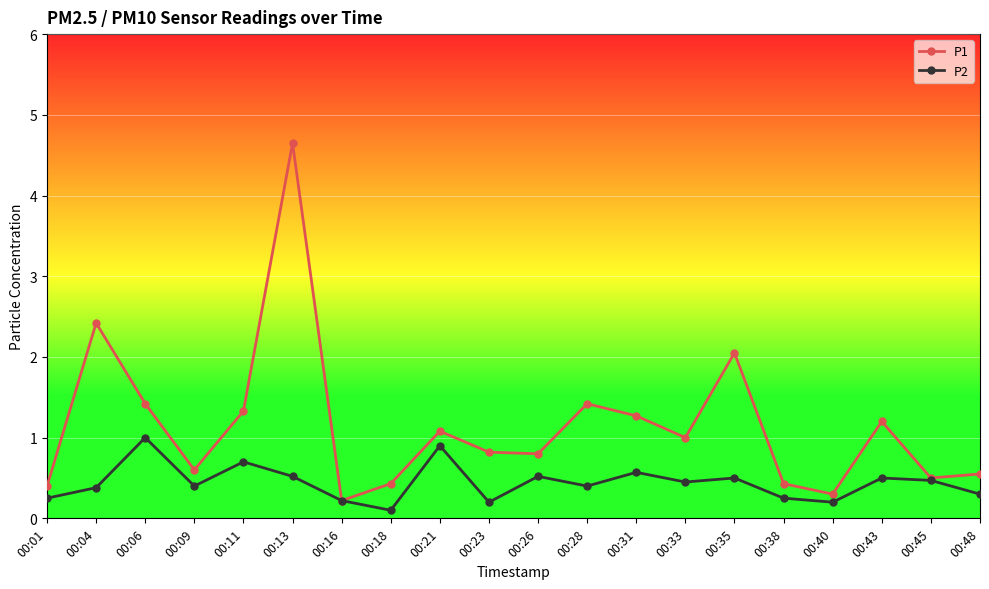

True or false: P1 has more than 2 points higher than both neighbors.

True